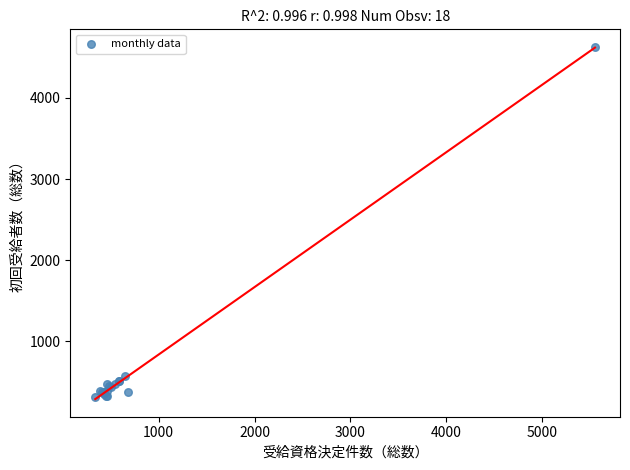

What Y value in the scatter plot is closest to 2469?

570.0